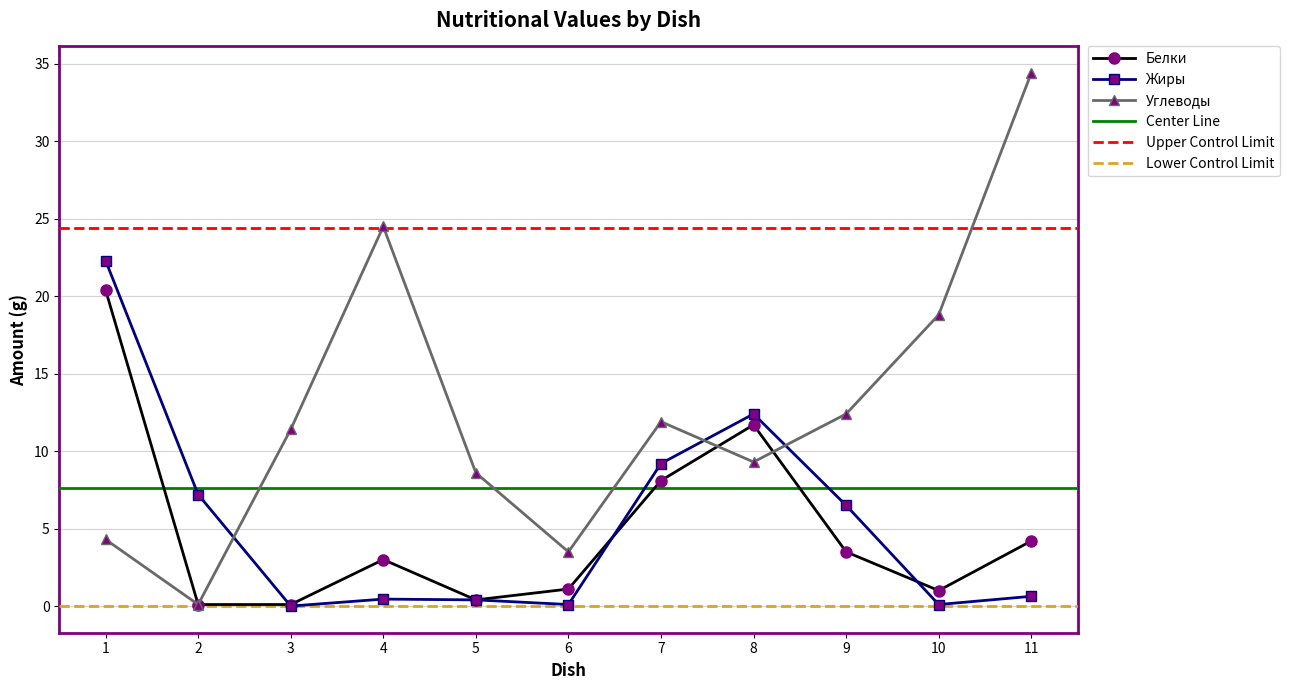

What is the maximum value for Белки?

20.4